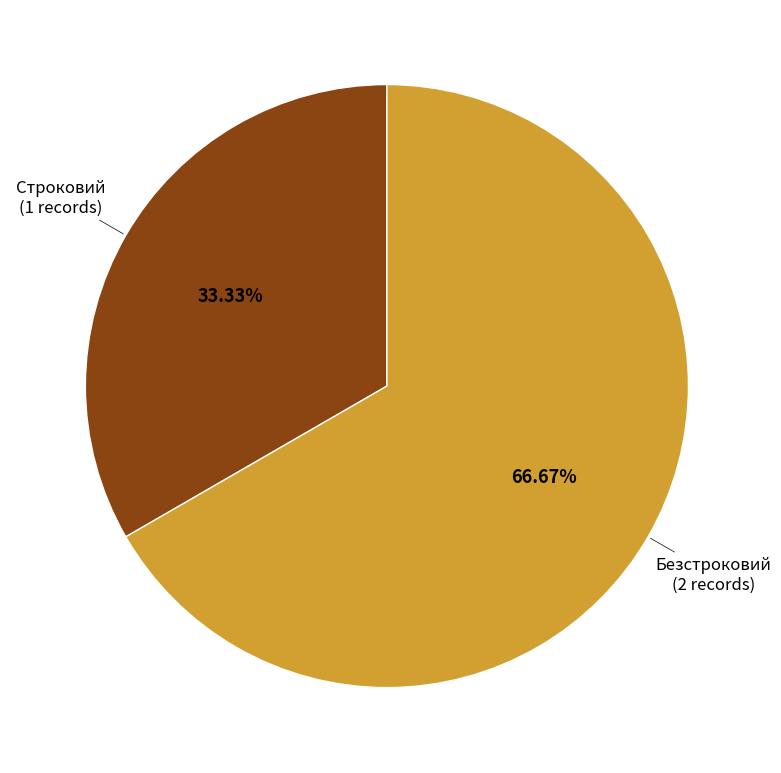

Is there a majority slice in this chart?

Yes